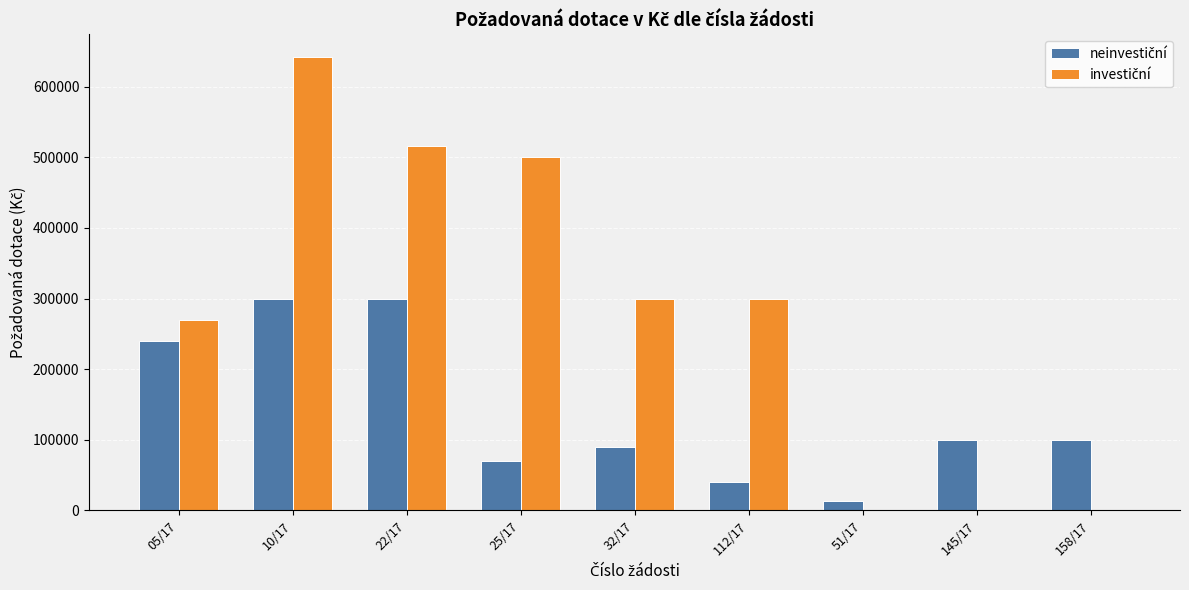

Which label corresponds to the largest value in the chart?

10/17